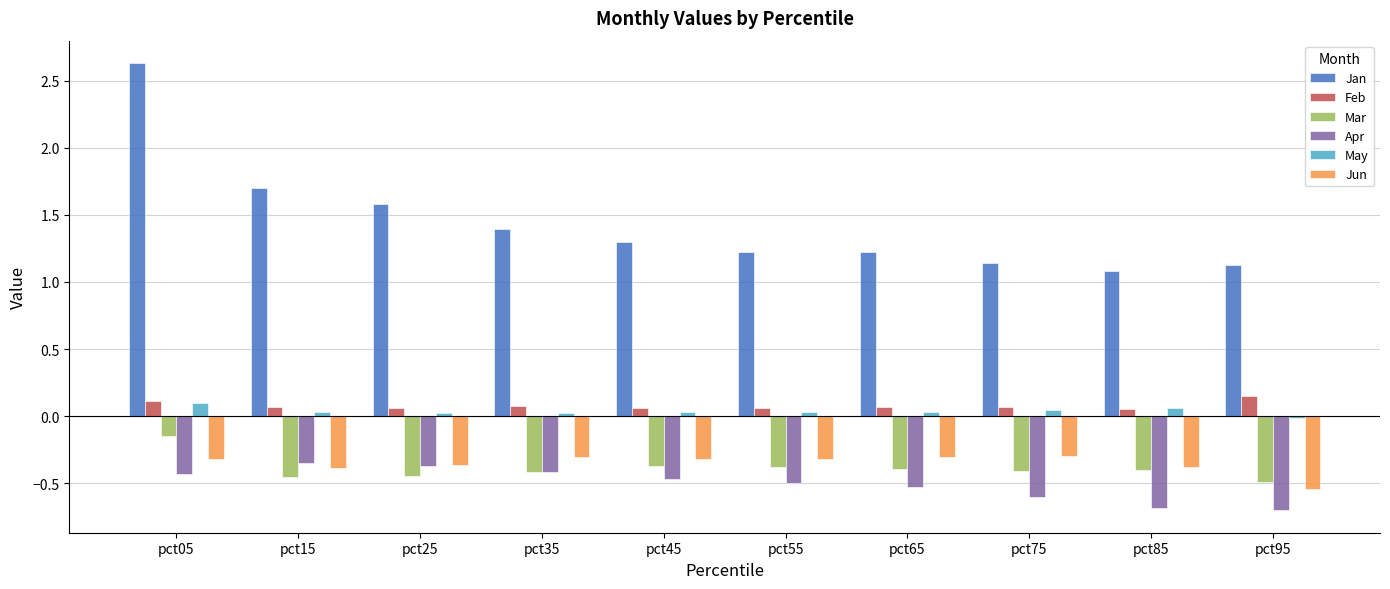

What is the sum of all Mar values?

-3.9